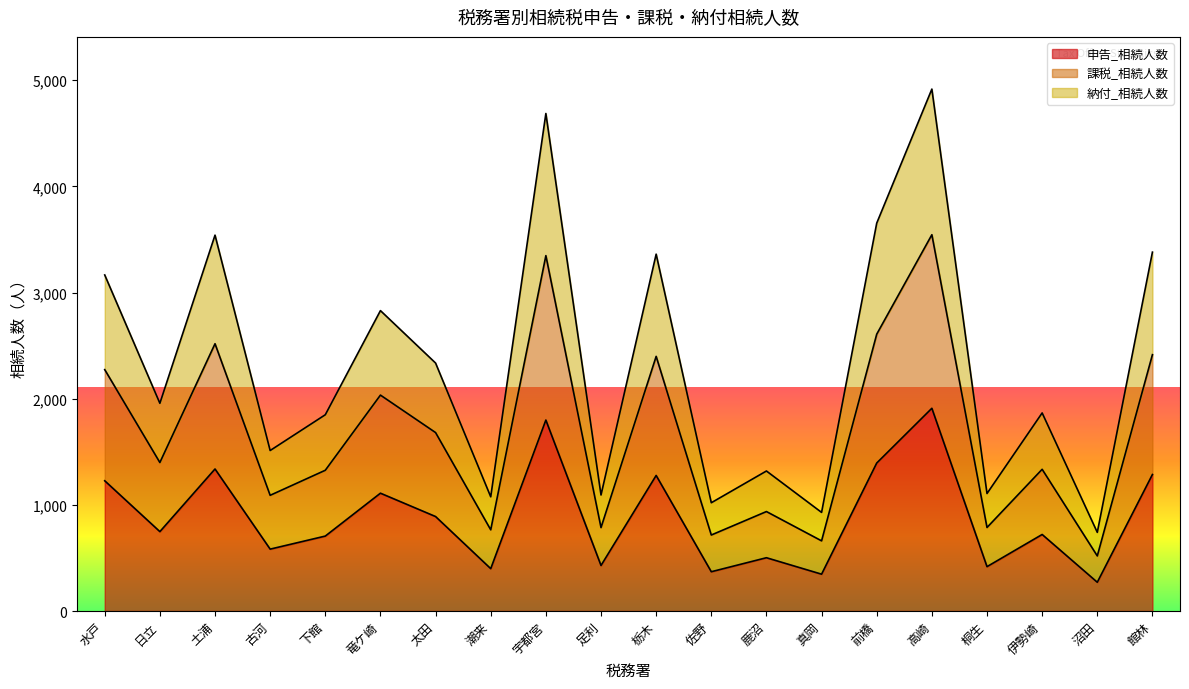

What is the total value across all series at 館林?

3381